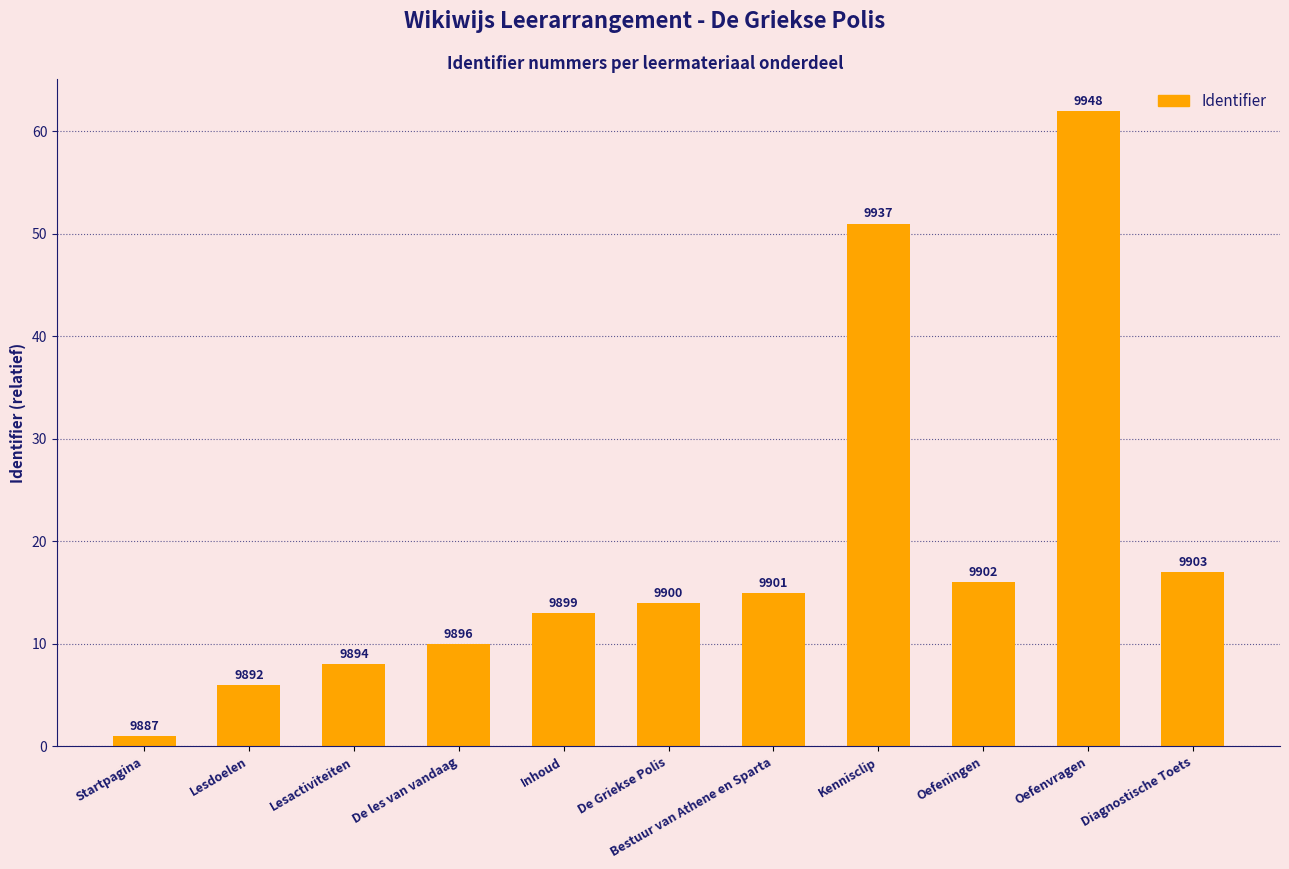

How many bars are there in total?

11